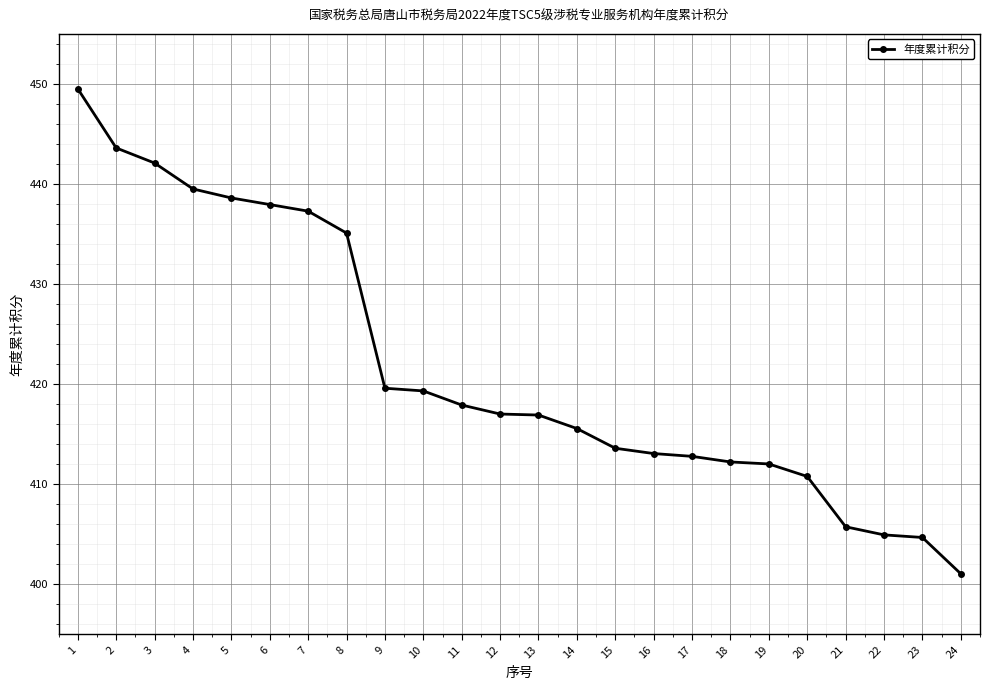

What is the ratio of the value at 10 to the value at 22?

1.0